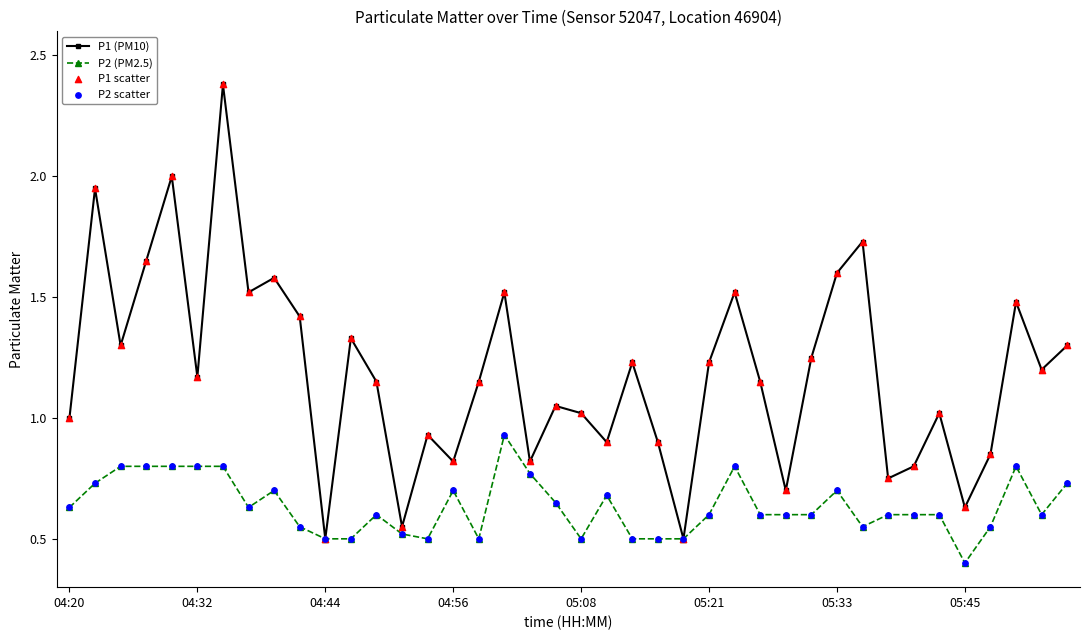

Which series has the largest range (max minus min)?

P1 (PM10)